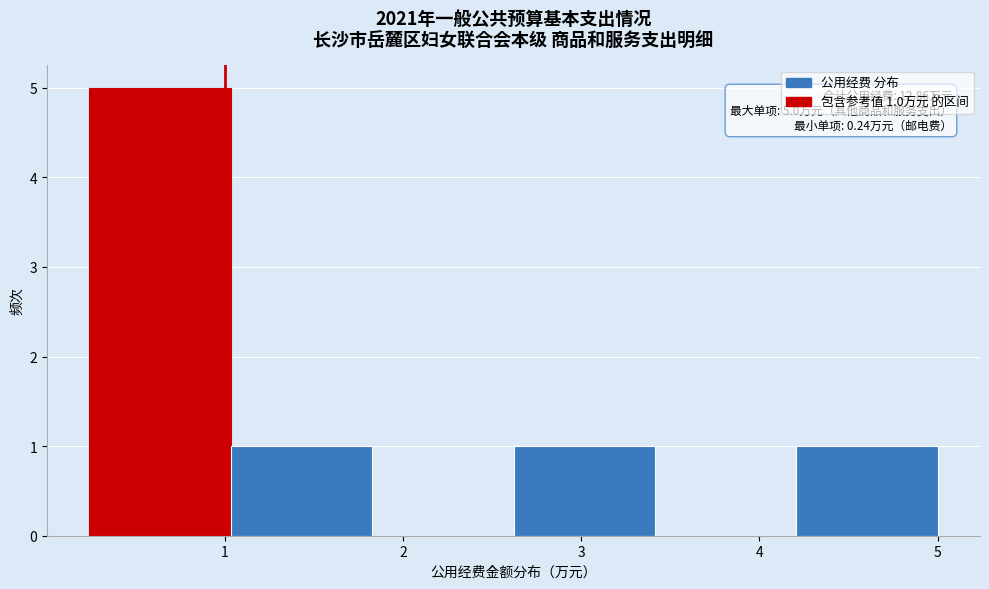

Which range on the x-axis has the tallest bar?

0.2 to 1.0